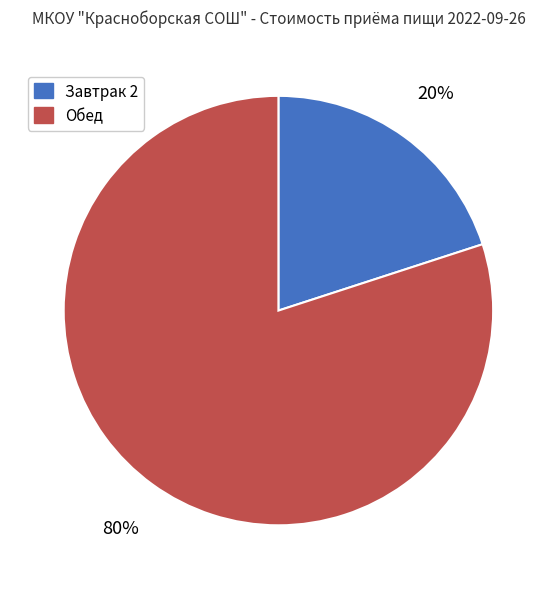

Between Обед and Завтрак 2, which is larger?

Обед